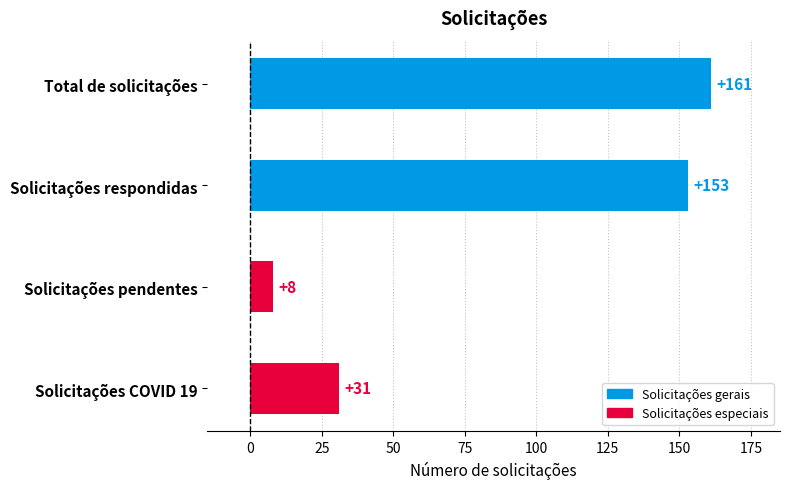

Reading top to bottom, extract all data points from this chart.

161	153	8	31